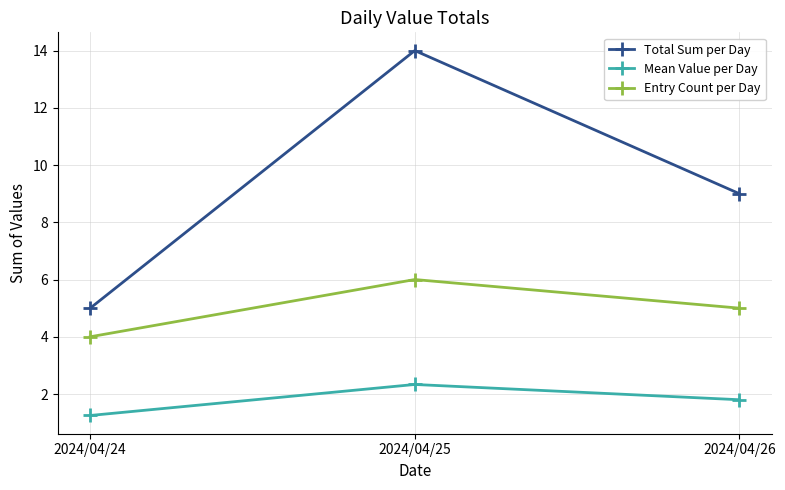

List the series in order of their overall mean, lowest first.

Mean Value per Day, Entry Count per Day, Total Sum per Day